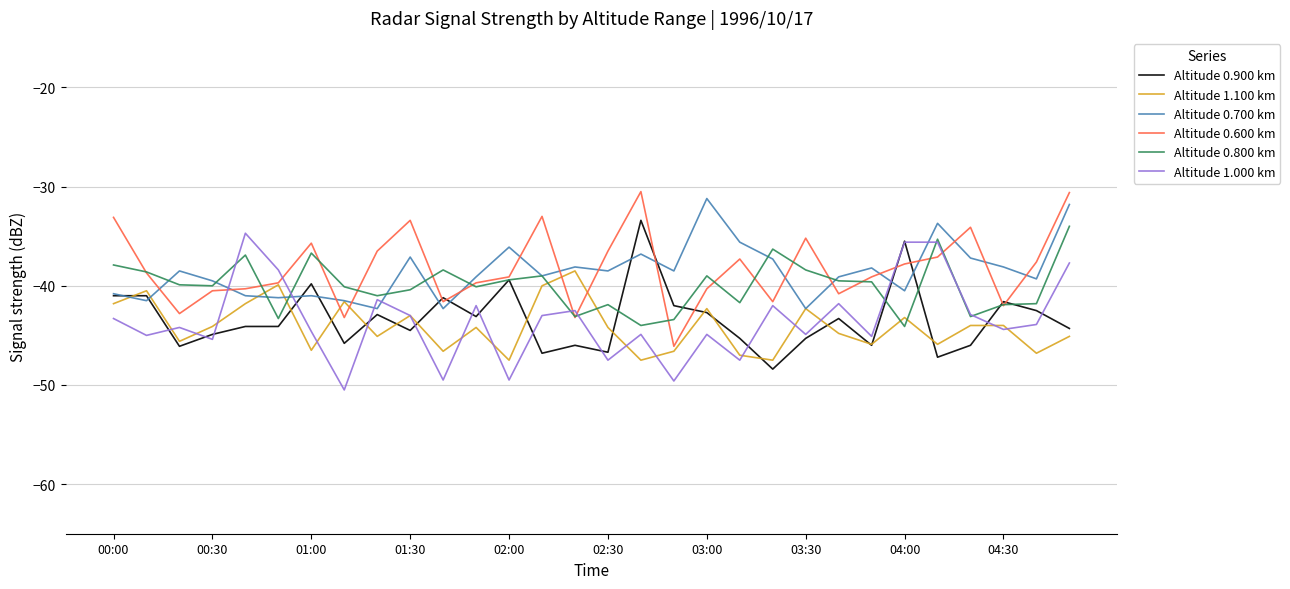

After their last crossing, which series has the higher values: Altitude 1.000 km or Altitude 0.700 km?

Altitude 0.700 km